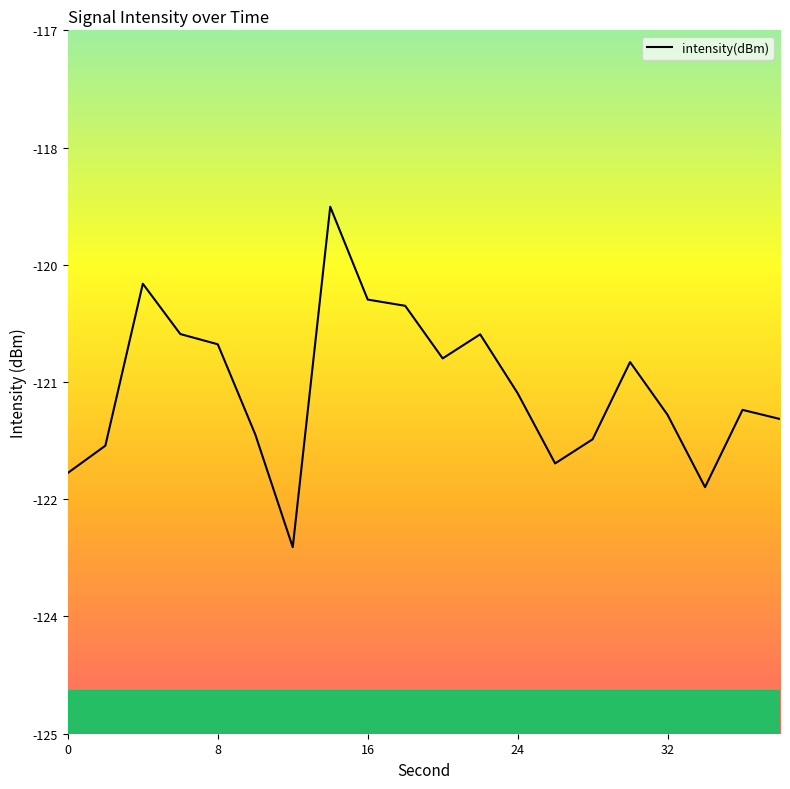

What is the minimum value shown in the chart?

-122.9